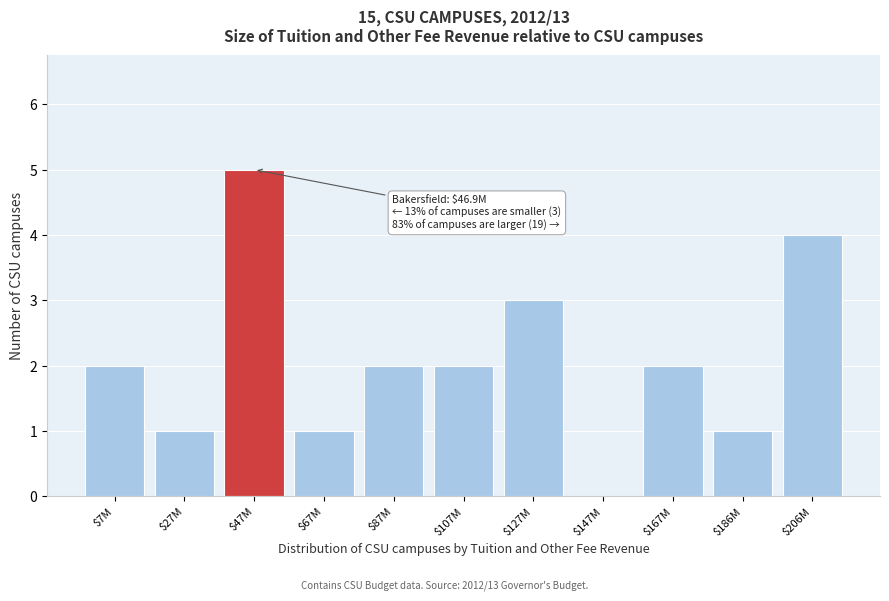

Which label corresponds to the largest value in the chart?

$47M